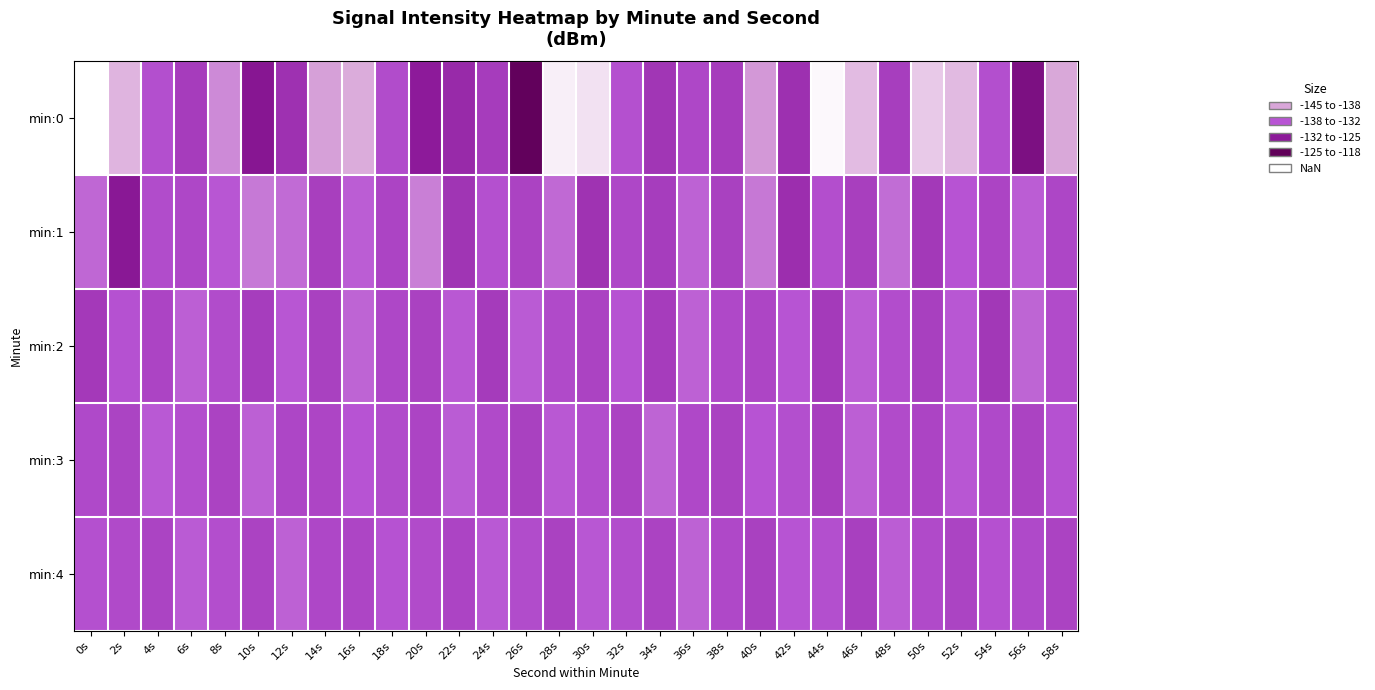

Count the number of categories in the chart.

30